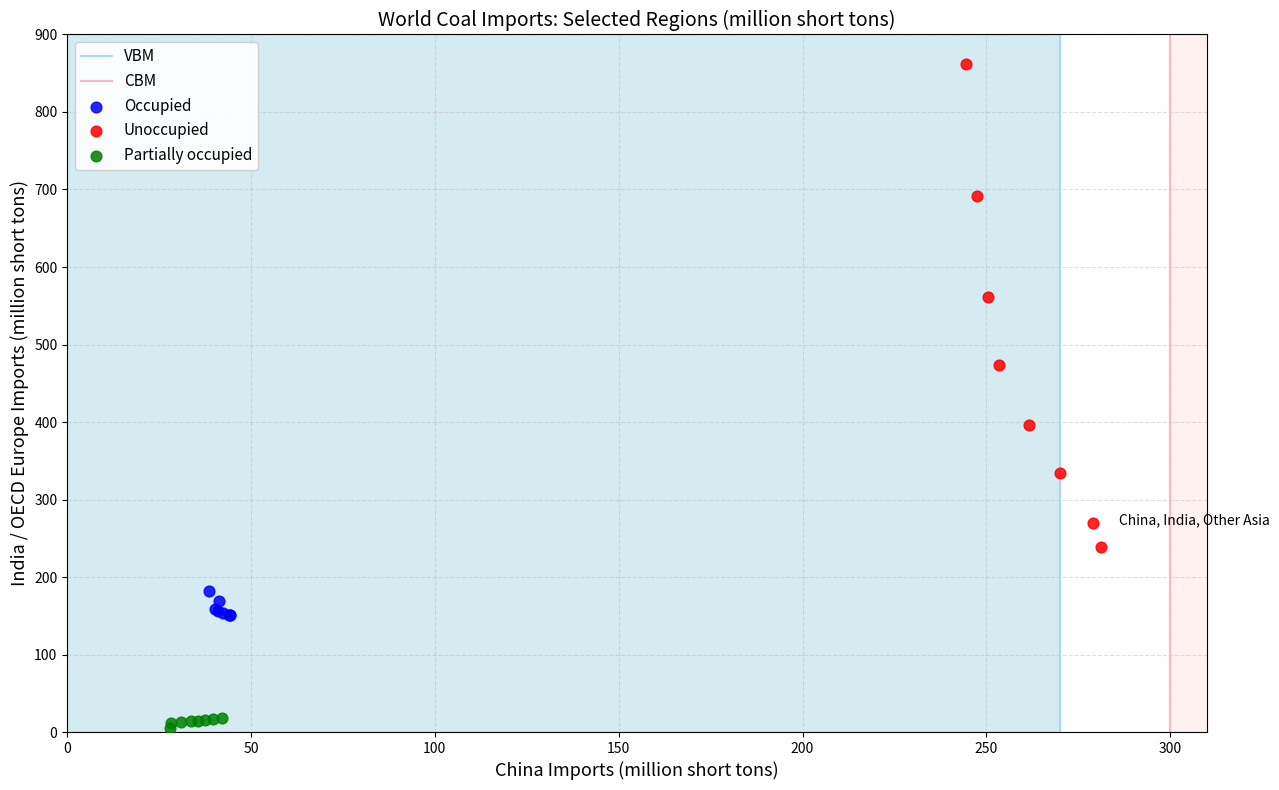

Which series contains the highest Y value?

Unoccupied